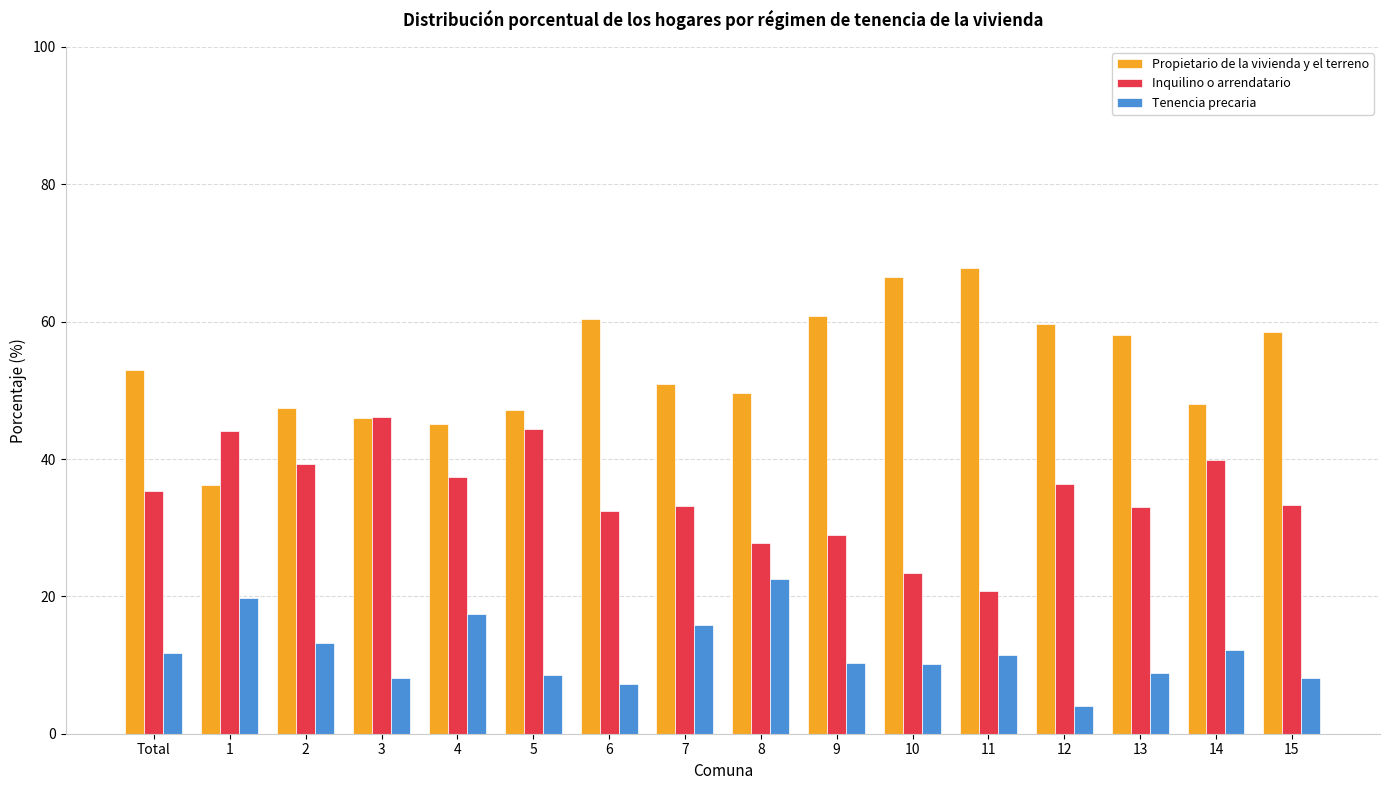

What is the difference between the highest and lowest values at 10?

56.4